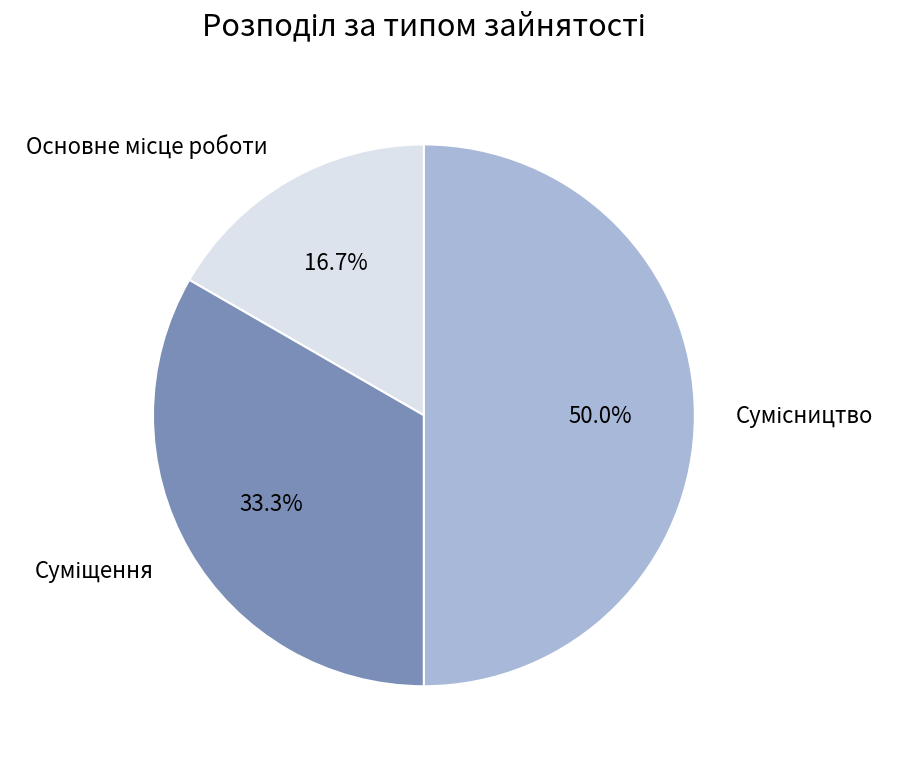

What is the change in value from Основне місце роботи to Суміщення?

+1